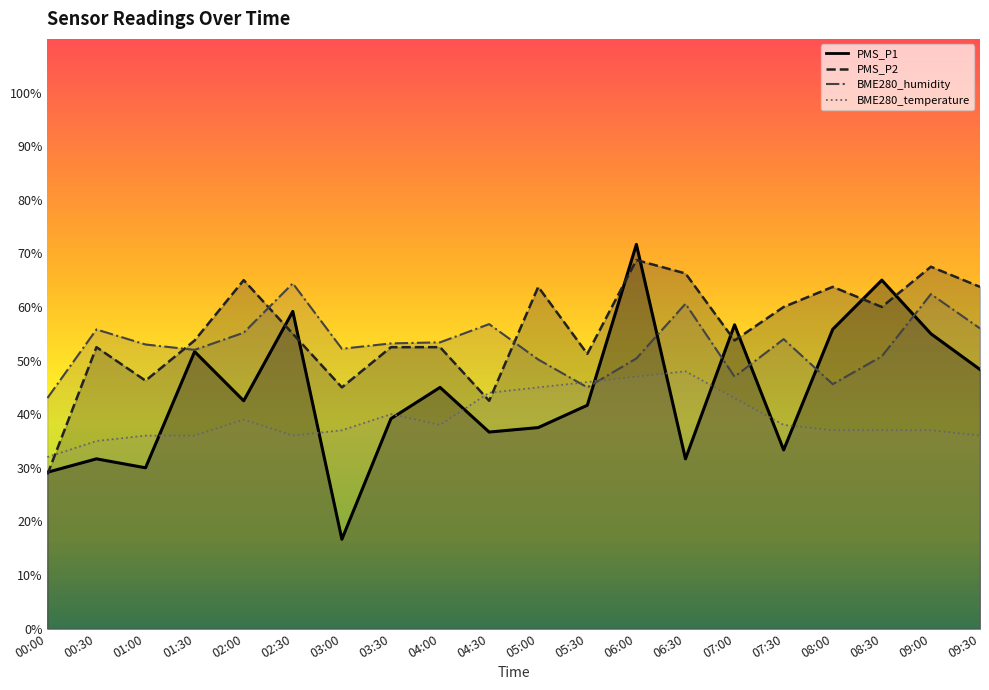

Reading left to right, list all the values displayed in this chart.

PMS_P1: 29.2	31.7	30.0	51.7	42.5	59.2	16.7	39.2	45.0	36.7	37.5	41.7	71.7	31.7	56.7	33.3	55.8	65.0	55.0	48.3
PMS_P2: 28.7	52.5	46.2	53.7	65.0	55.0	45.0	52.5	52.5	42.5	63.7	51.2	68.7	66.2	53.7	60.0	63.7	60.0	67.5	63.7
BME280_humidity: 43.0	55.8	53.0	52.0	55.2	64.4	52.2	53.2	53.4	56.8	50.2	45.0	50.4	60.6	47.0	54.0	45.6	50.8	62.4	56.0
BME280_temperature: 32.0	35.0	36.0	36.0	39.0	36.0	37.0	40.0	38.0	44.0	45.0	46.0	47.0	48.0	43.0	38.0	37.0	37.0	37.0	36.0